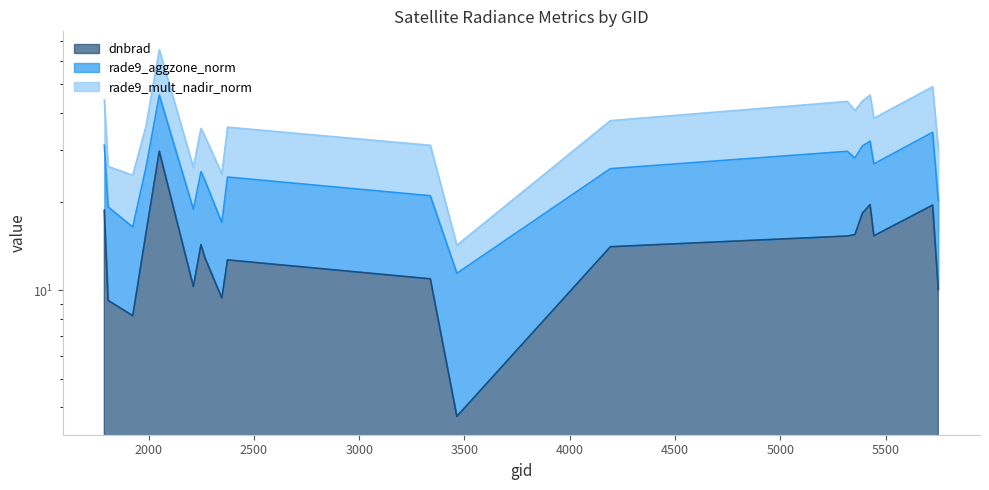

What is the maximum value for rade9_mult_nadir_norm?

65.6